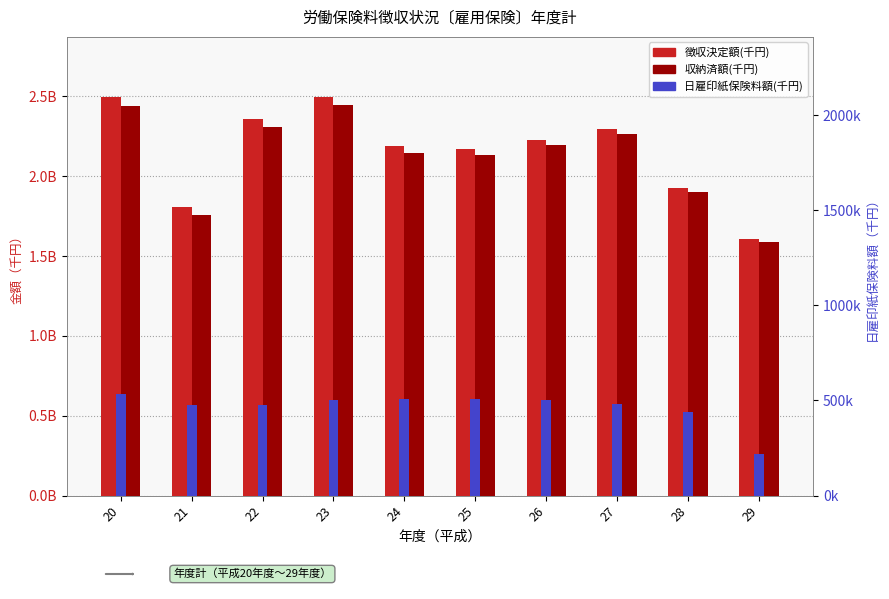

Count the number of data series in this chart.

3